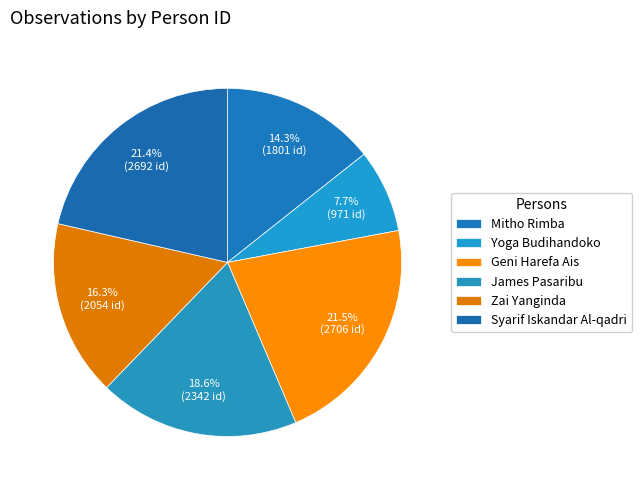

Does James Pasaribu represent more than half of the total?

No